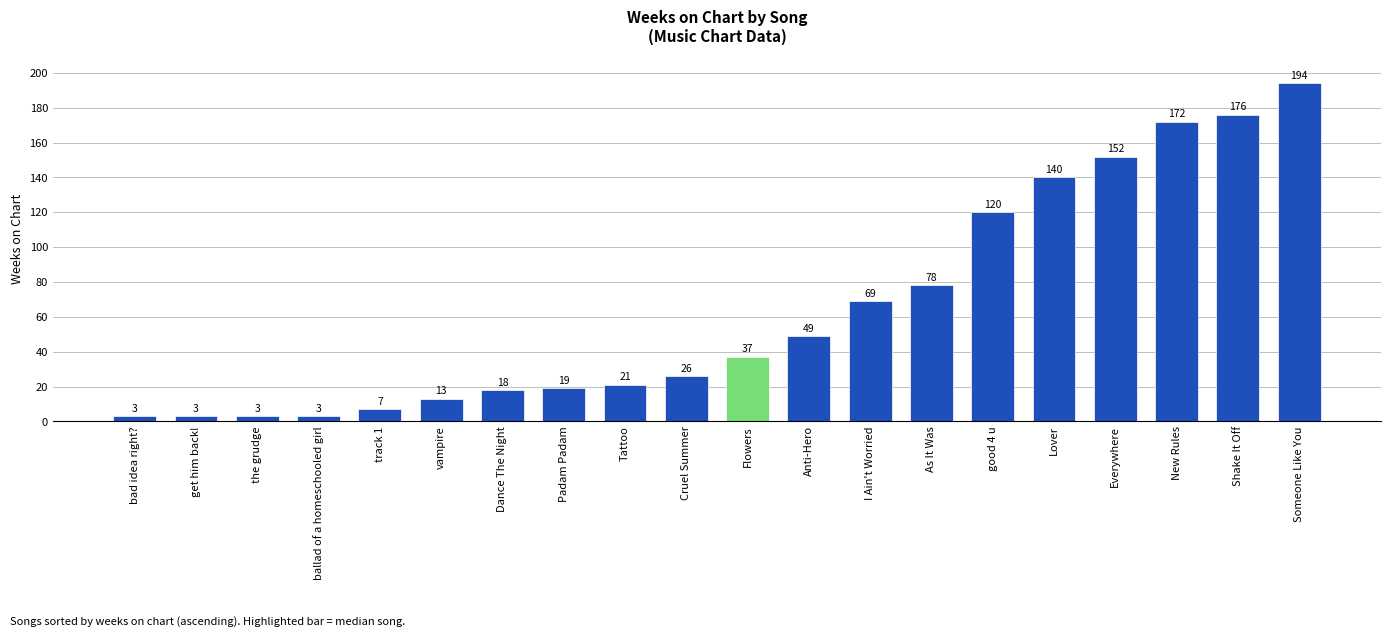

Are the bars grouped side by side (vs. stacked)?

No